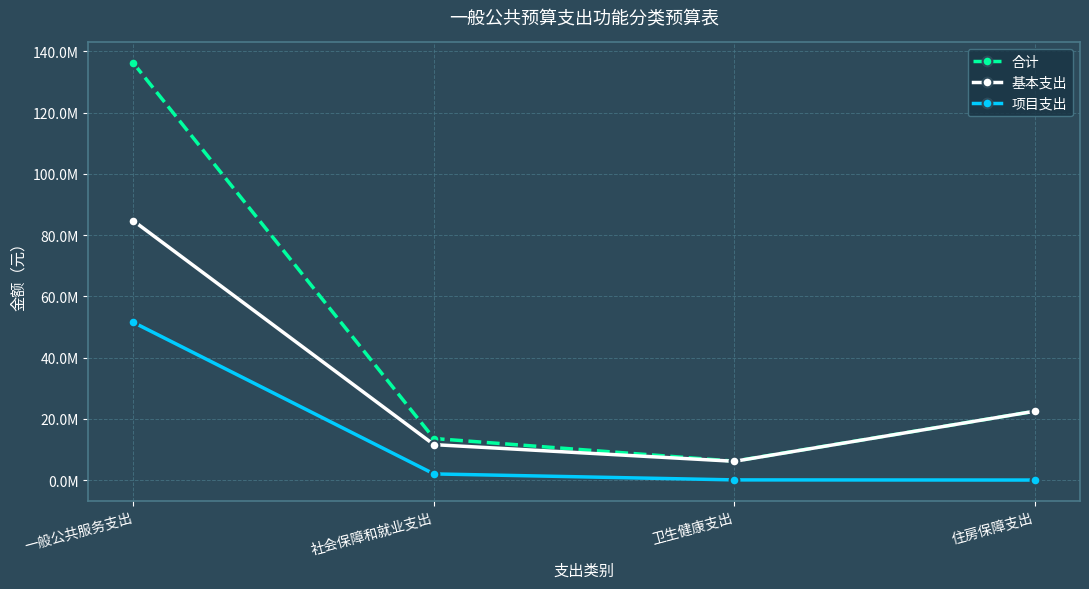

Is this an area chart (filled region under the line)?

No